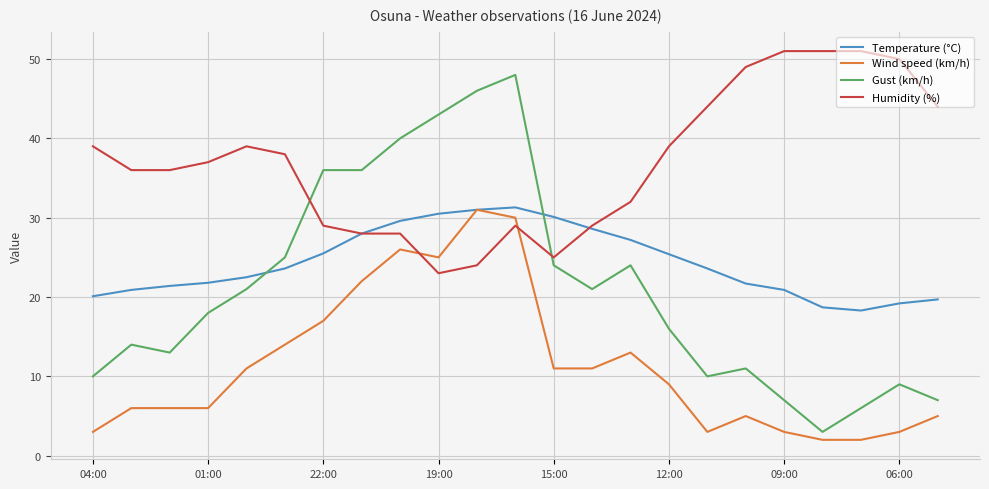

What is the minimum value shown in the chart?

2.0